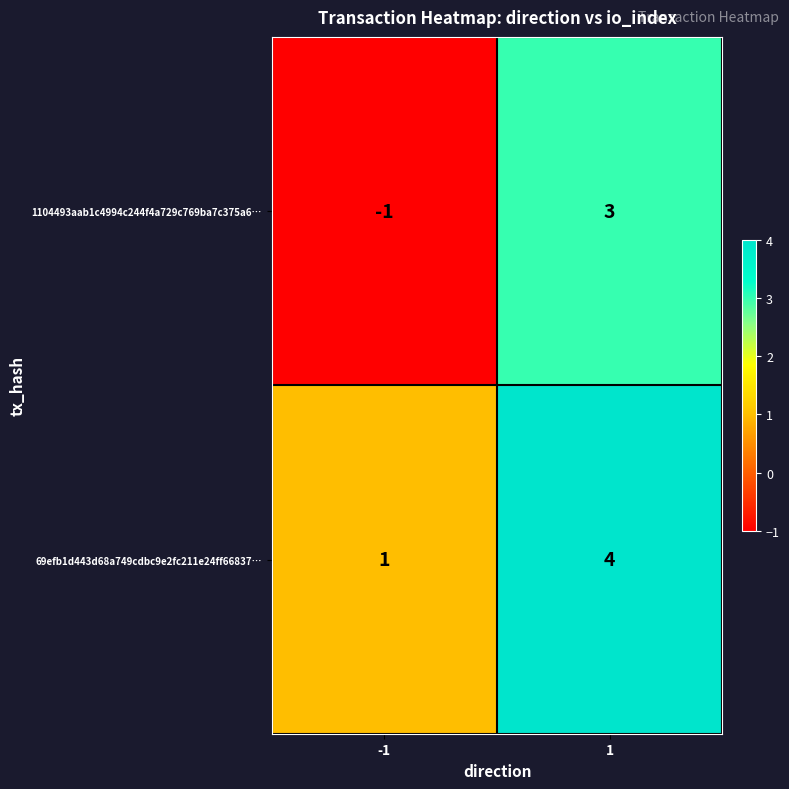

Which series changed the most between -1 and 1?

1104493aab1c4994c244f4a729c769ba7c375a6…